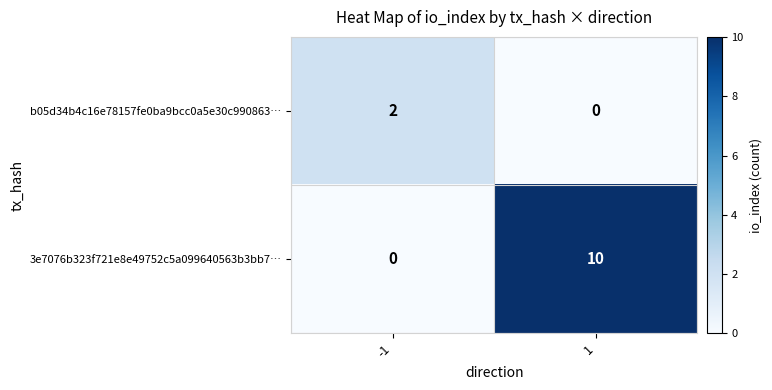

Which series has the largest total across all categories?

3e7076b323f721e8e49752c5a099640563b3bb7…